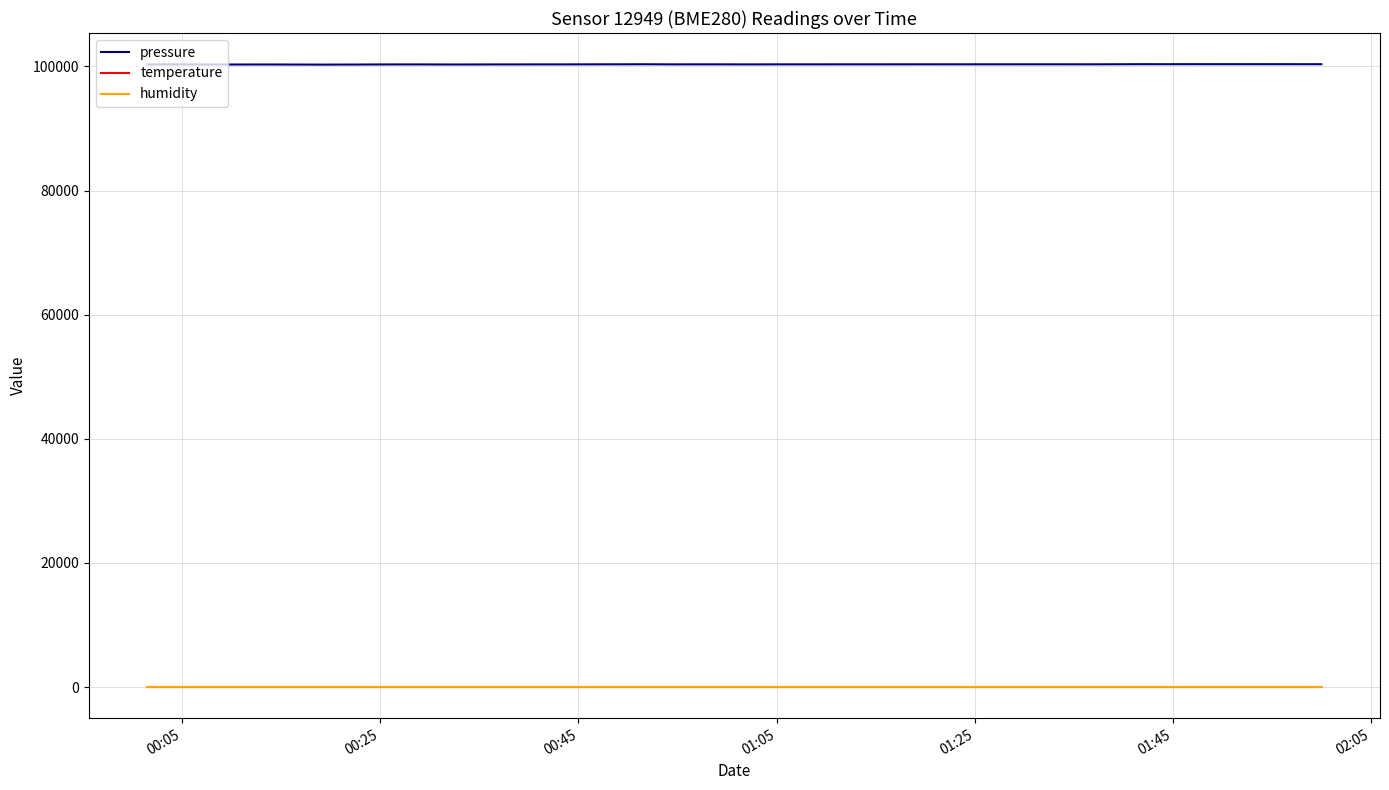

Which series has the largest total across all categories?

pressure